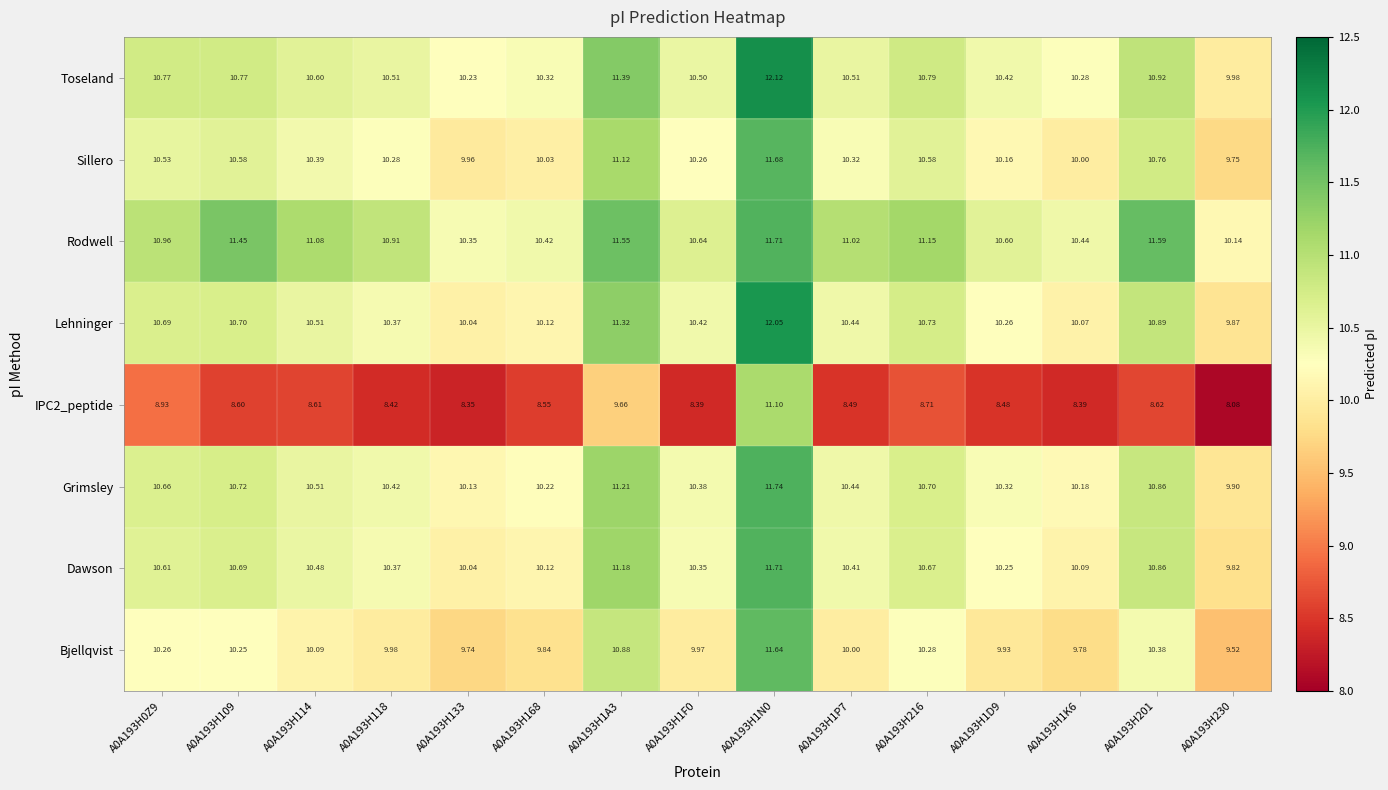

Which series has the largest total across all categories?

Rodwell